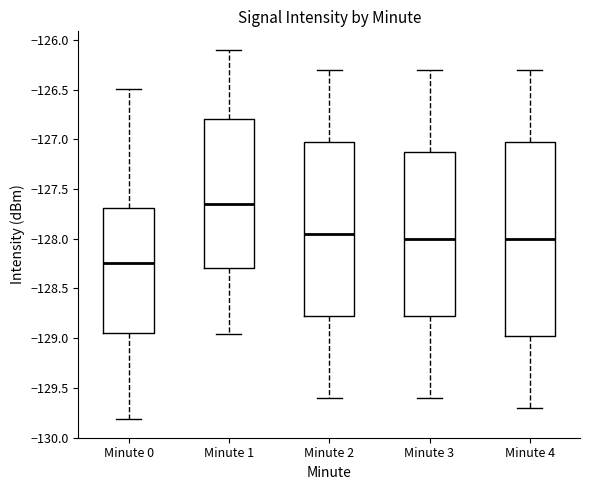

Which box has the lowest median line?

Minute 0